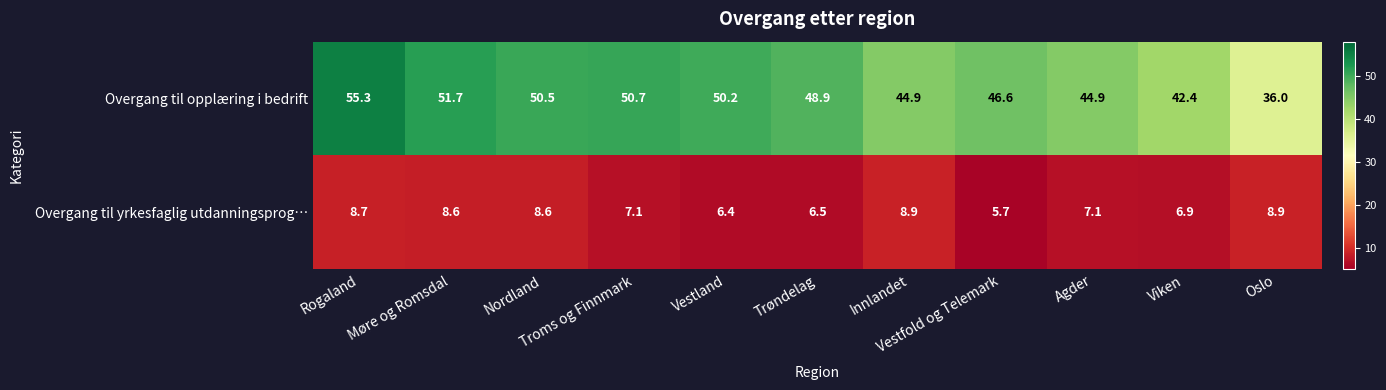

What is the minimum value shown in the chart?

5.7